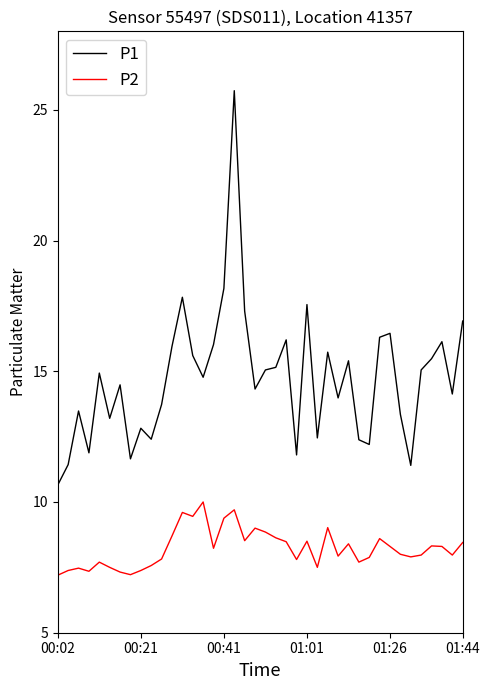

Rank the series by their average value, from lowest to highest.

P2, P1